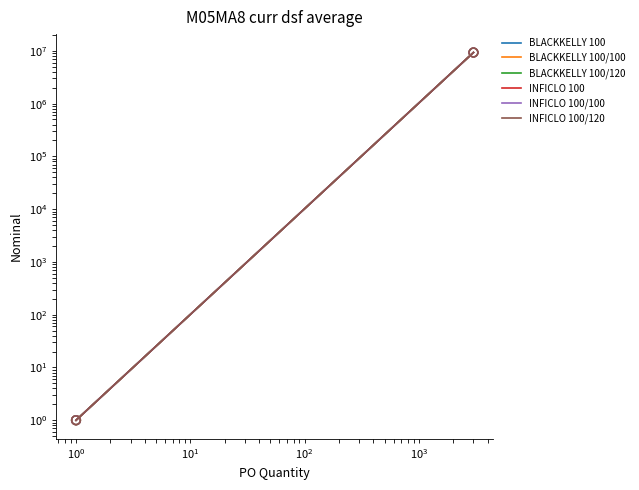

What are all the series names shown in the legend?

BLACKKELLY 100, BLACKKELLY 100/100, BLACKKELLY 100/120, INFICLO 100, INFICLO 100/100, INFICLO 100/120